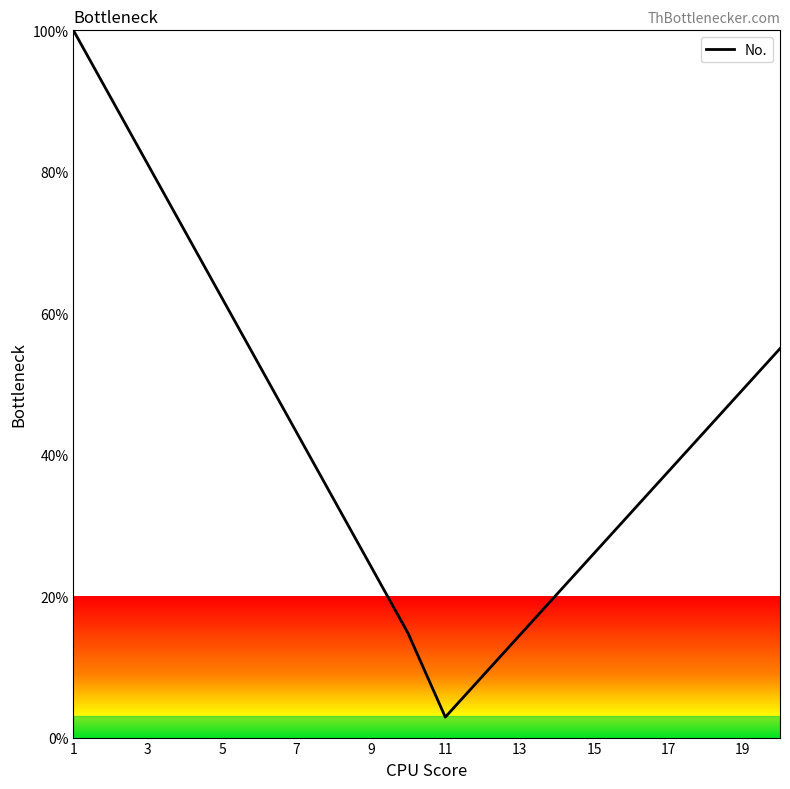

How many lines are shown in the chart?

1